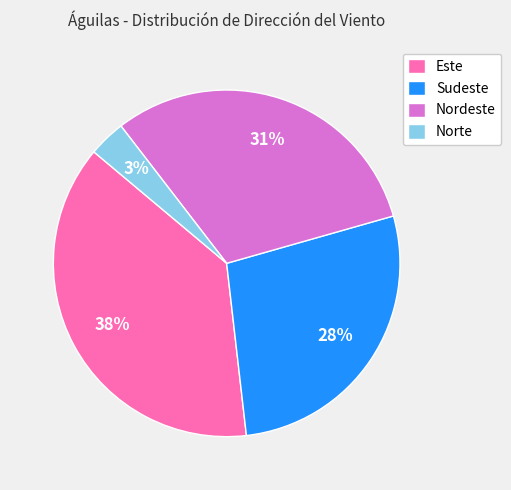

Rank the categories by value from highest to lowest.

Este, Nordeste, Sudeste, Norte